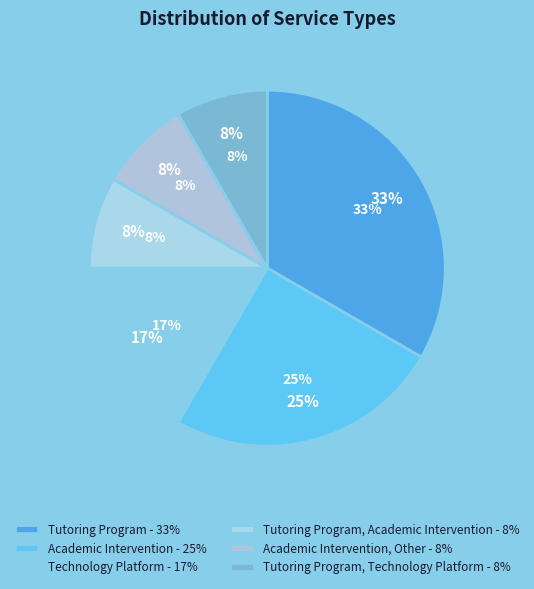

To the nearest percent, what percentage of the pie is Tutoring Program, Academic Intervention?

8%